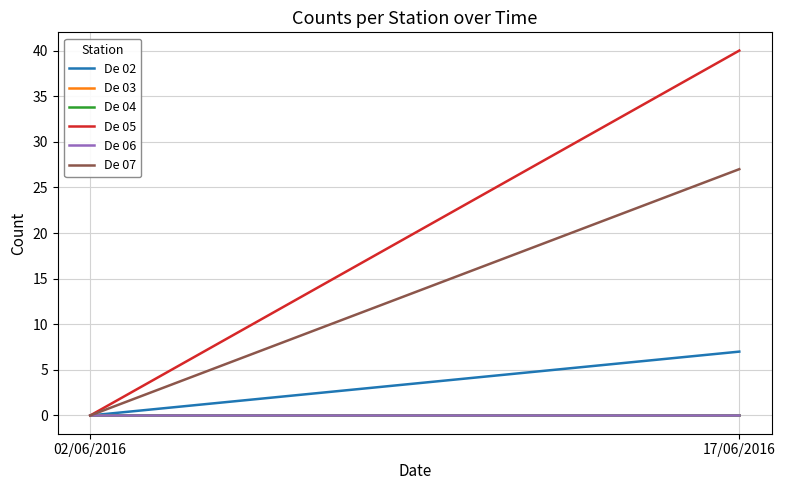

Reading right to left, list all the values displayed in this chart.

De 02: 7	0
De 03: 0	0
De 04: 0	0
De 05: 40	0
De 06: 0	0
De 07: 27	0